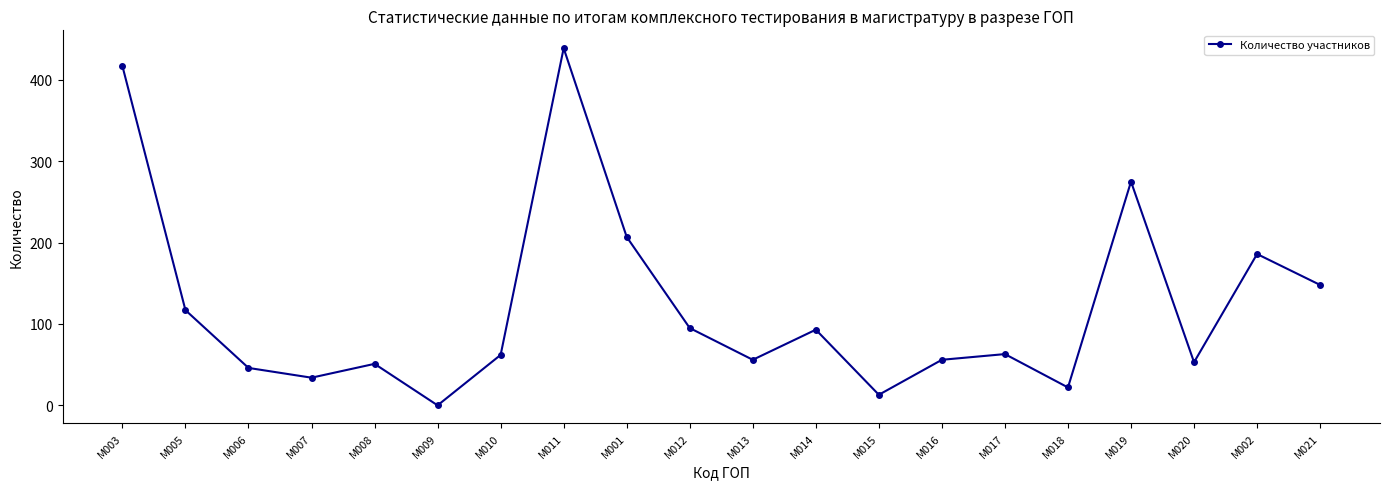

What position from the right is M013?

10